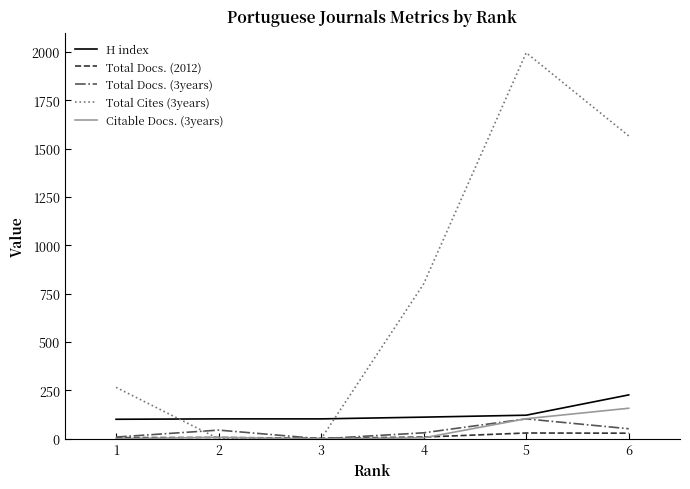

The value of Citable Docs. (3years) at 3 is 83. True or false?

False